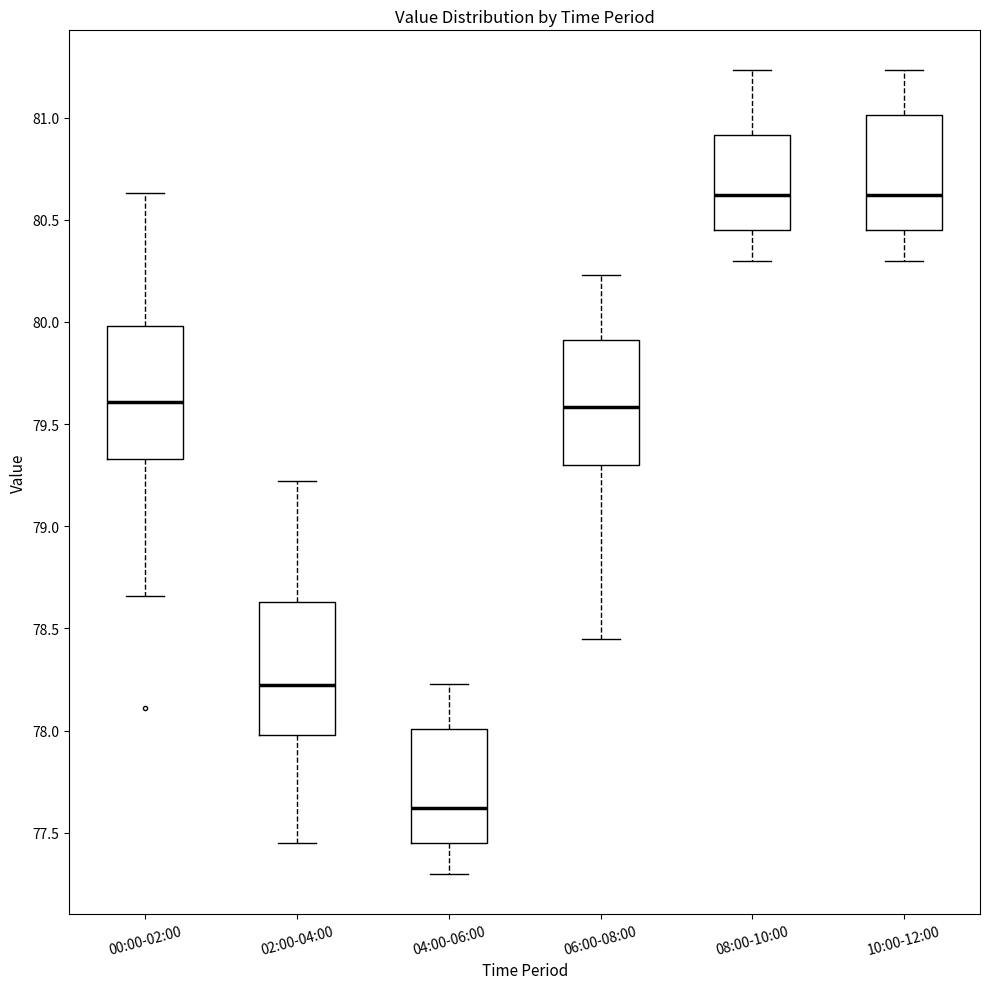

Reading left to right, transcribe this box plot: for each box, give where its median line is, the range the box spans, and where its two whiskers end, as read against the y-axis. The values are not printed on the chart, so give them approximately, as read against the axis.

00:00-02:00: median 79.60, box 79.35 to 80.00, whiskers 78.65 to 80.65
02:00-04:00: median 78.25, box 78.00 to 78.65, whiskers 77.45 to 79.20
04:00-06:00: median 77.60, box 77.45 to 78.00, whiskers 77.30 to 78.25
06:00-08:00: median 79.60, box 79.30 to 79.90, whiskers 78.45 to 80.25
08:00-10:00: median 80.60, box 80.45 to 80.90, whiskers 80.30 to 81.25
10:00-12:00: median 80.60, box 80.45 to 81.00, whiskers 80.30 to 81.25